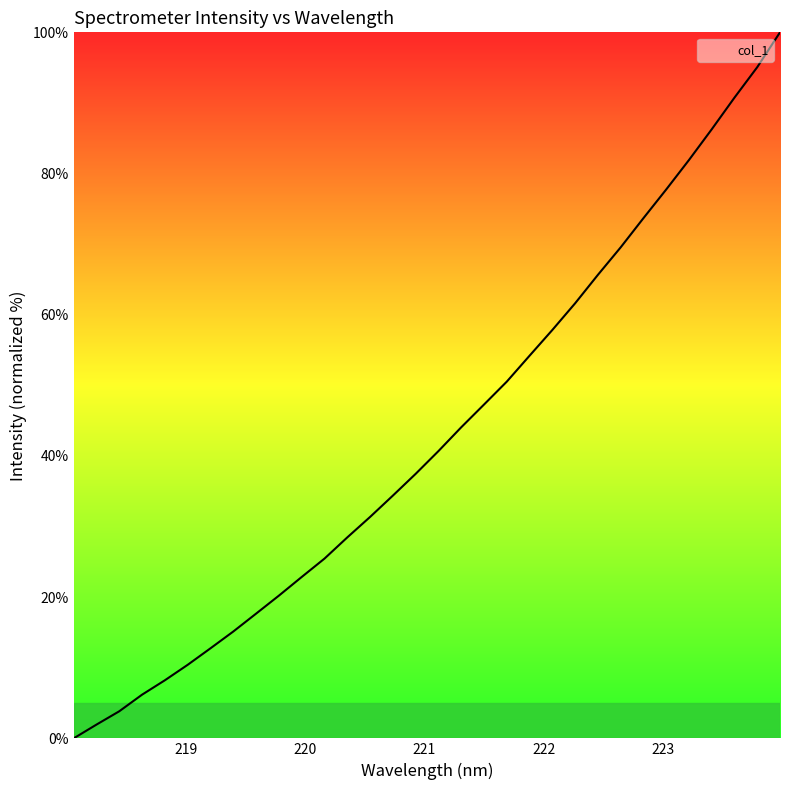

Reading left to right, extract all data points from this chart.

0.0	1.9	3.8	6.2	8.2	10.4	12.8	15.1	17.7	20.2	22.9	25.5	28.5	31.4	34.4	37.5	40.7	44.1	47.3	50.5	54.2	57.8	61.6	65.7	69.5	73.7	77.7	81.9	86.3	90.8	95.1	100.0